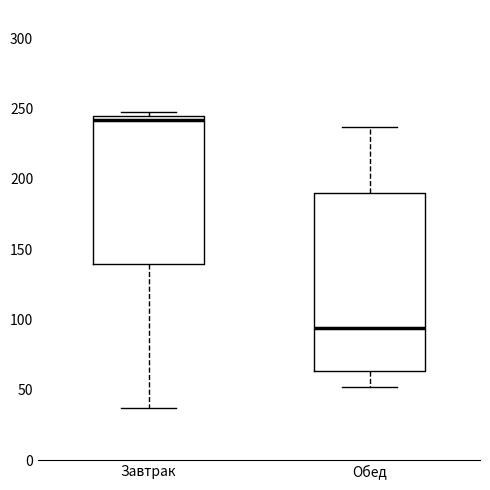

Comparing the boxes themselves (not the whiskers), which one is the tallest?

Обед